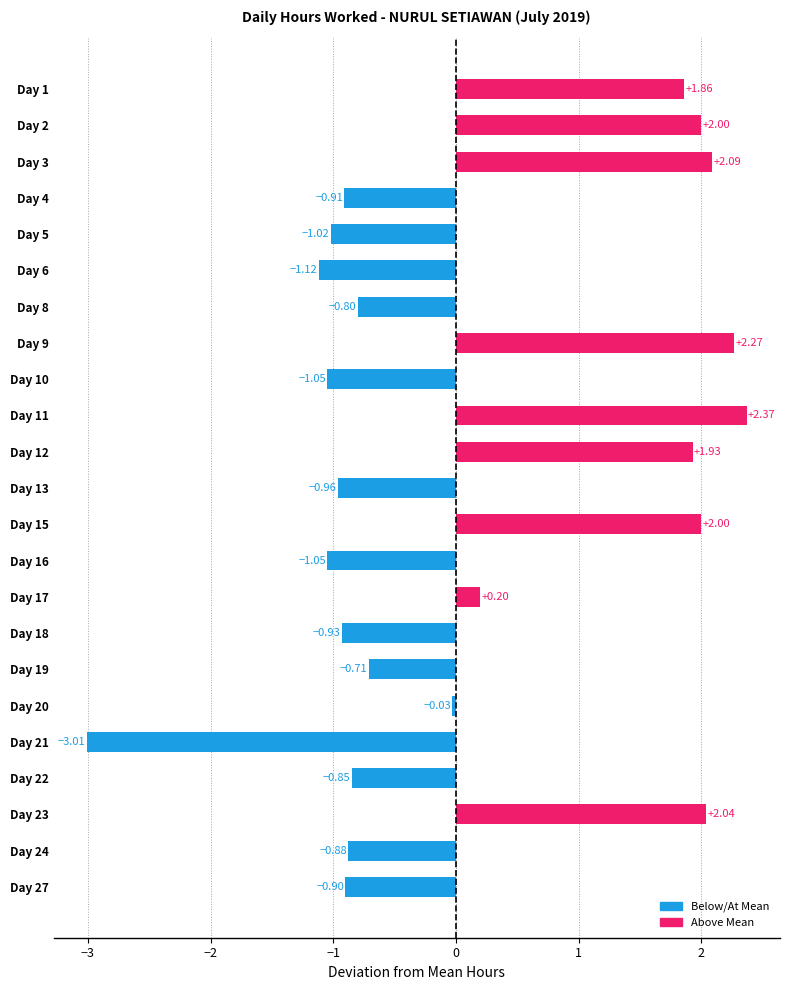

Between Day 4 and Day 6, which is larger?

Day 4